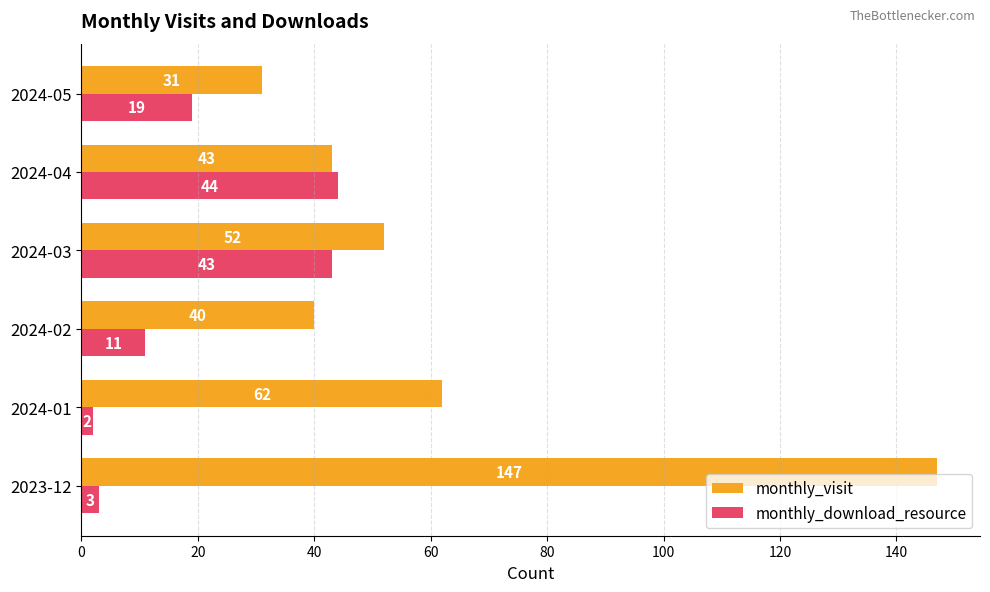

Which series has the largest total across all categories?

monthly_visit